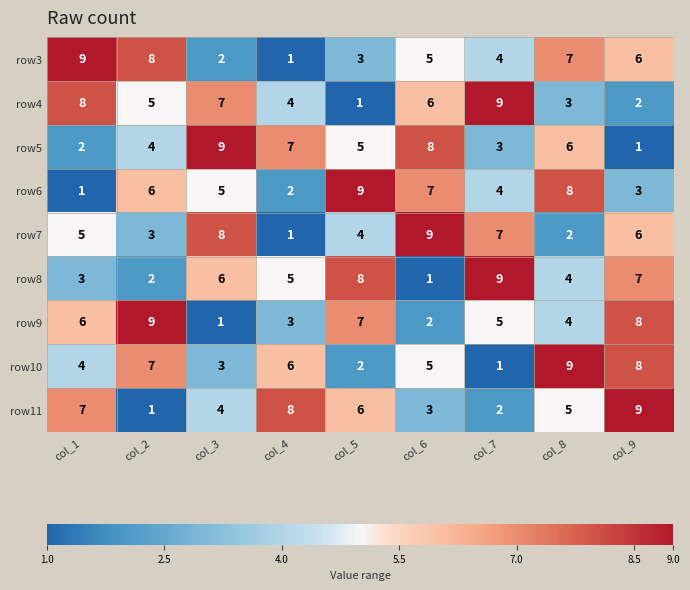

At col_3, list the series in order from smallest to largest.

row9, row3, row10, row11, row6, row8, row4, row7, row5